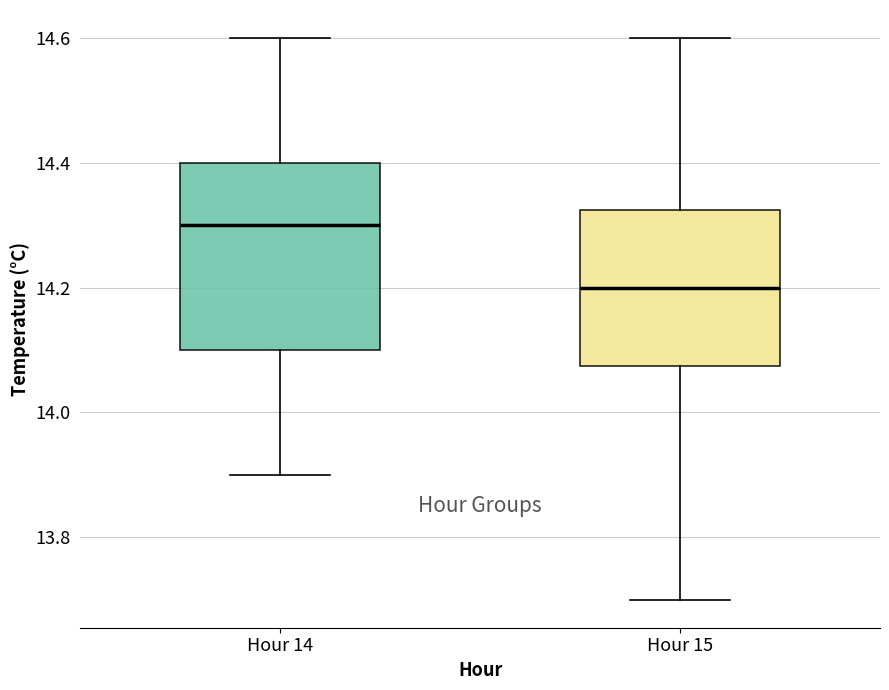

Which box is the tallest, from its lower edge to its upper edge?

Hour 14